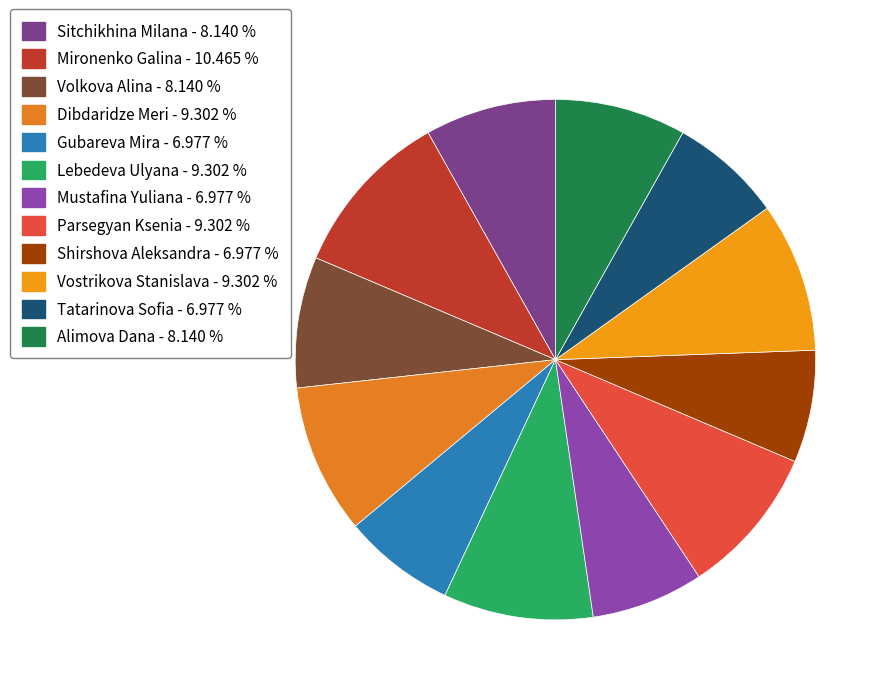

To the nearest percent, what percentage of the pie is Lebedeva Ulyana?

9%